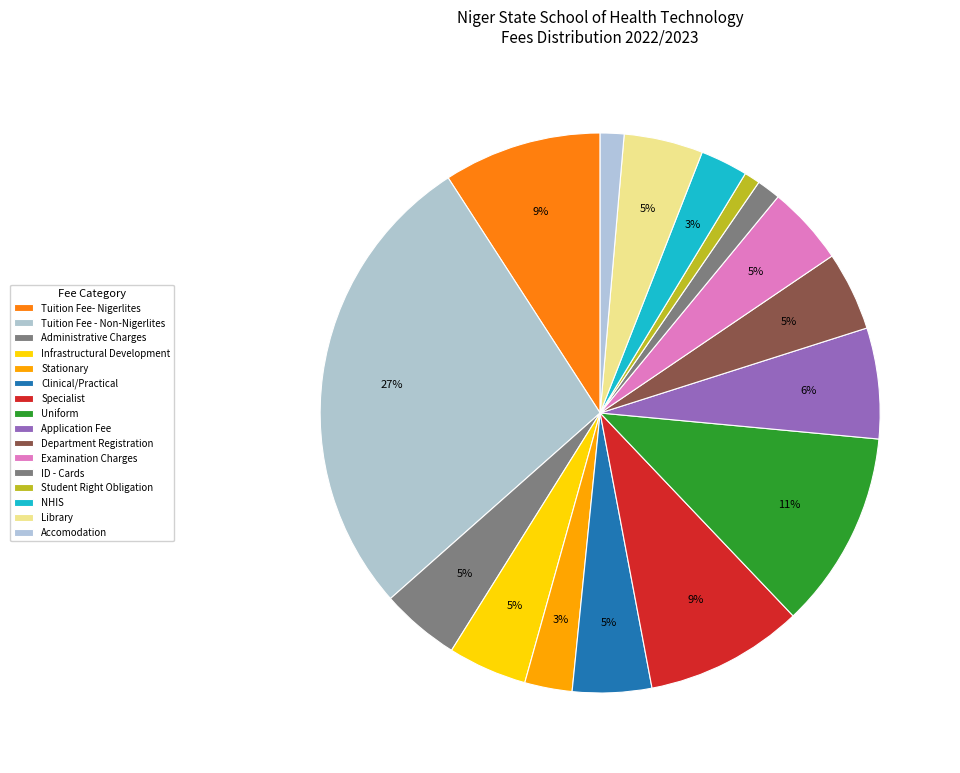

To the nearest percent, what portion does ID - Cards represent?

1%